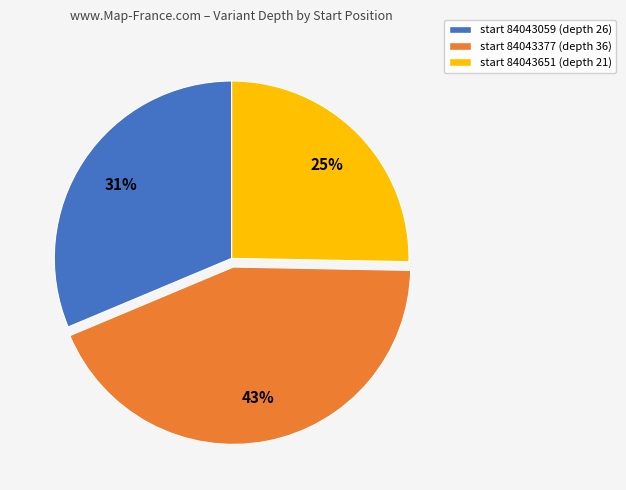

How many slices are in this pie chart?

3